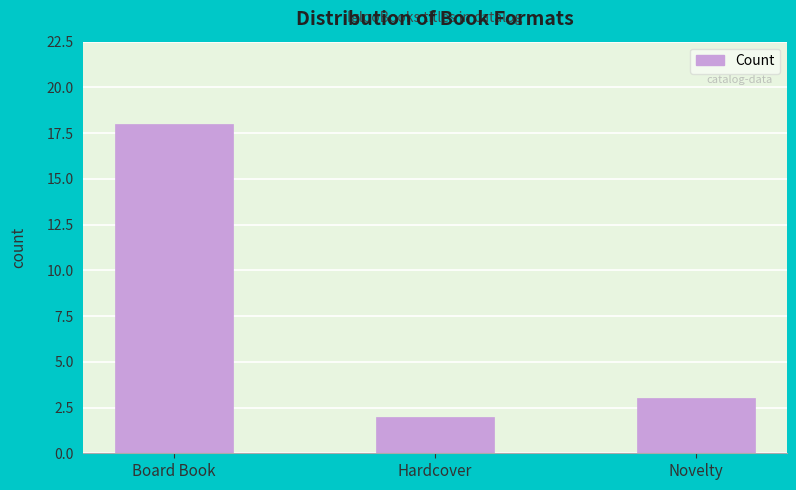

What is the difference between the values at Hardcover and Novelty?

1